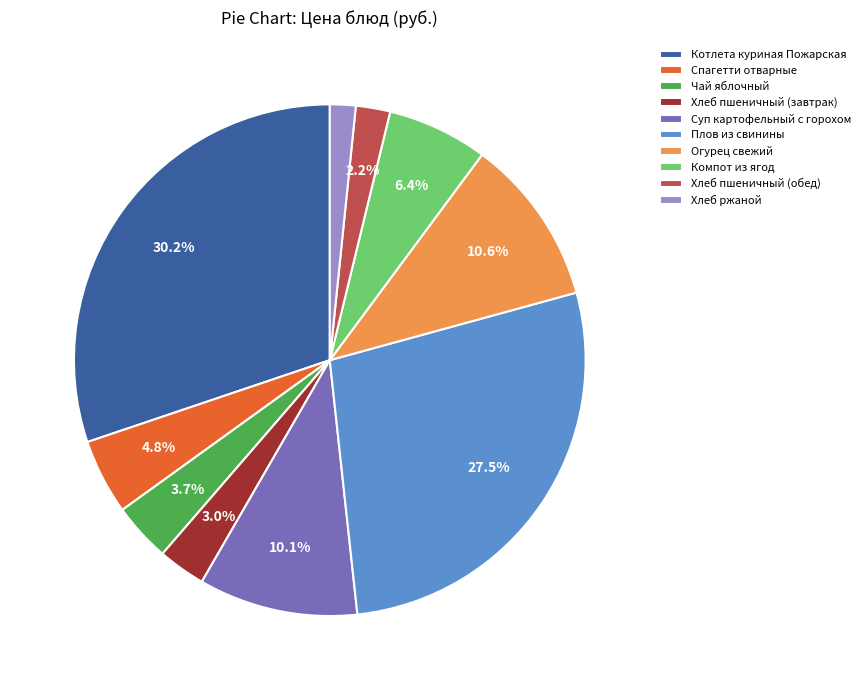

Count the number of slices in the pie.

10